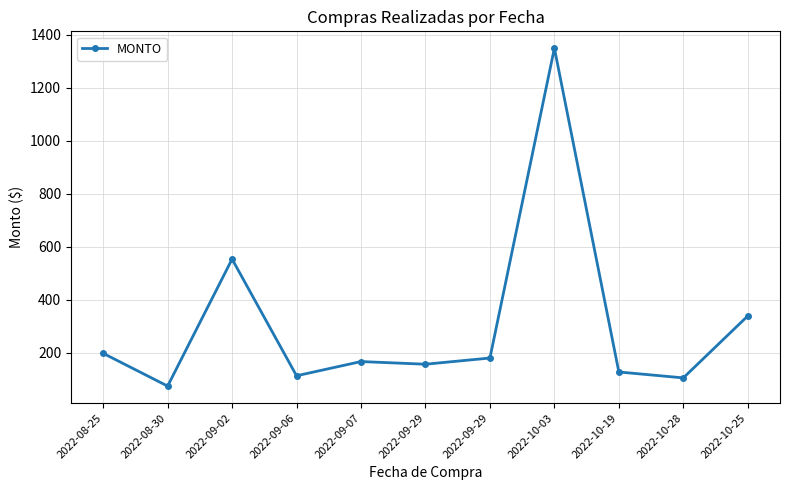

How many values are below 166?

5